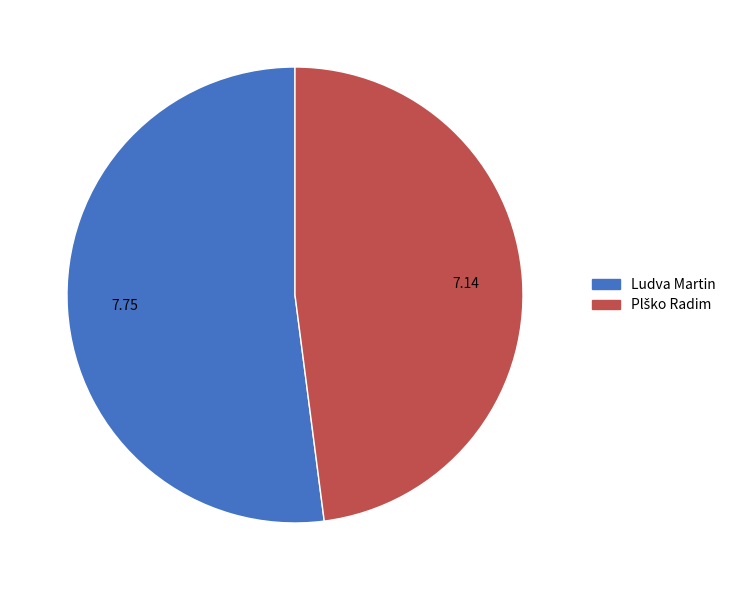

Does Ludva Martin account for over 50% of the chart?

Yes